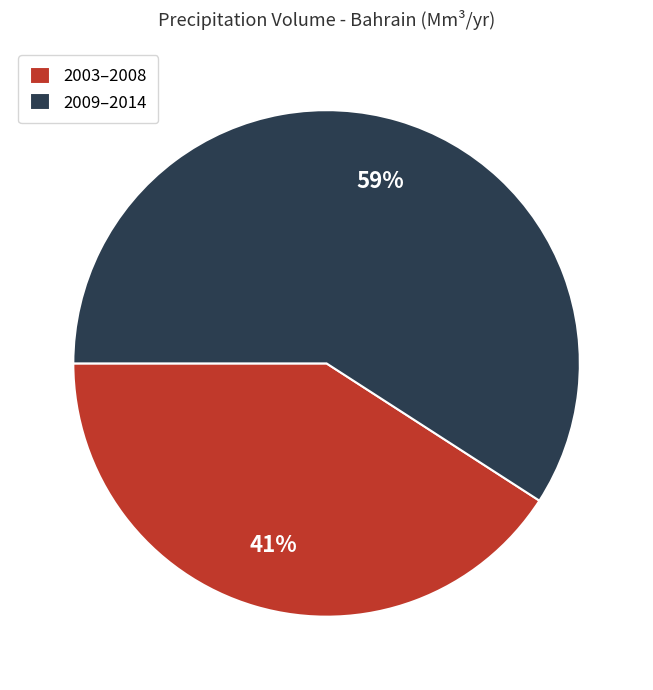

Is it true that 2003–2008 is 41% of the pie?

True